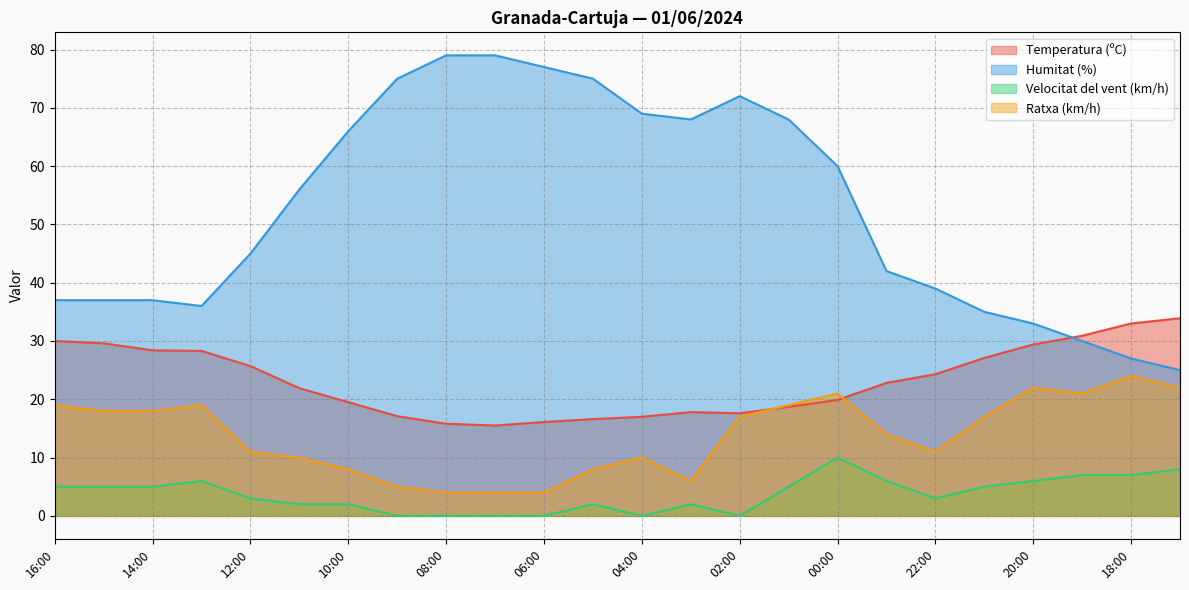

Rank the categories by Humitat (%) value from lowest to highest.

17:00, 18:00, 19:00, 20:00, 21:00, 13:00, 16:00, 15:00, 14:00, 22:00, 23:00, 12:00, 11:00, 00:00, 10:00, 03:00, 01:00, 04:00, 02:00, 09:00, 05:00, 06:00, 08:00, 07:00